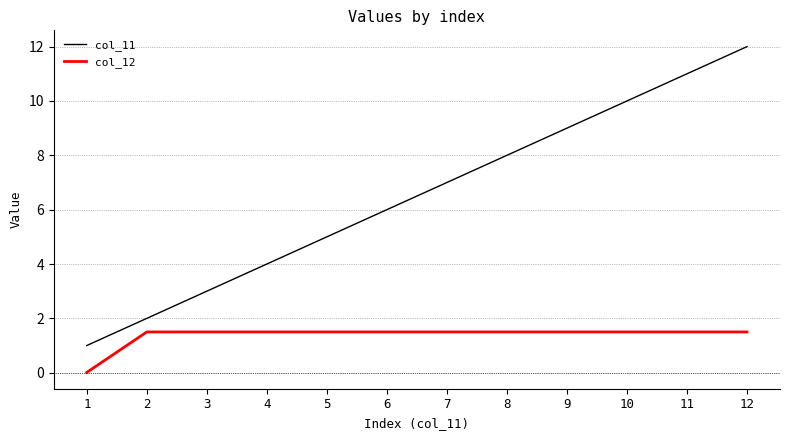

What is the spread (max minus min) of values at 7?

5.5